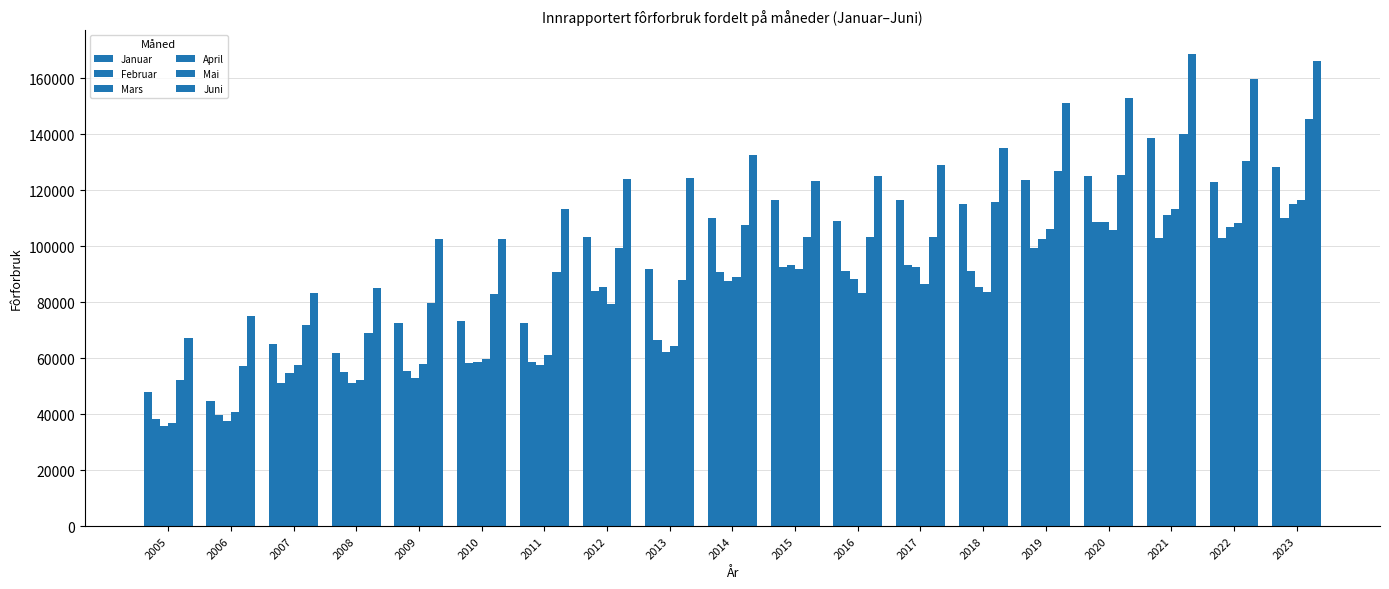

Is the value of Mai at 2022 greater than the value of Mars at 2005?

Yes